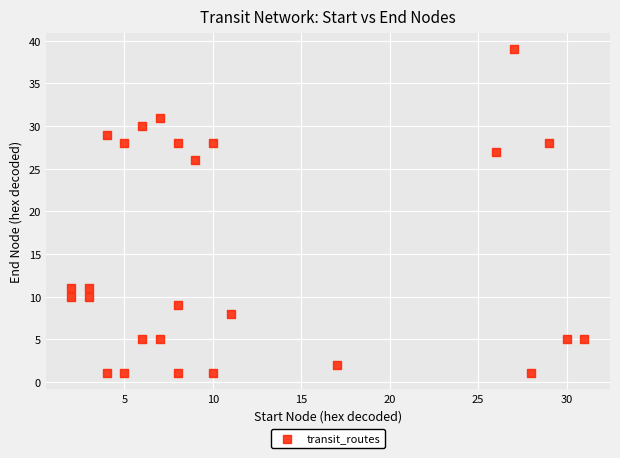

What Y value in the scatter plot is closest to 20?

26